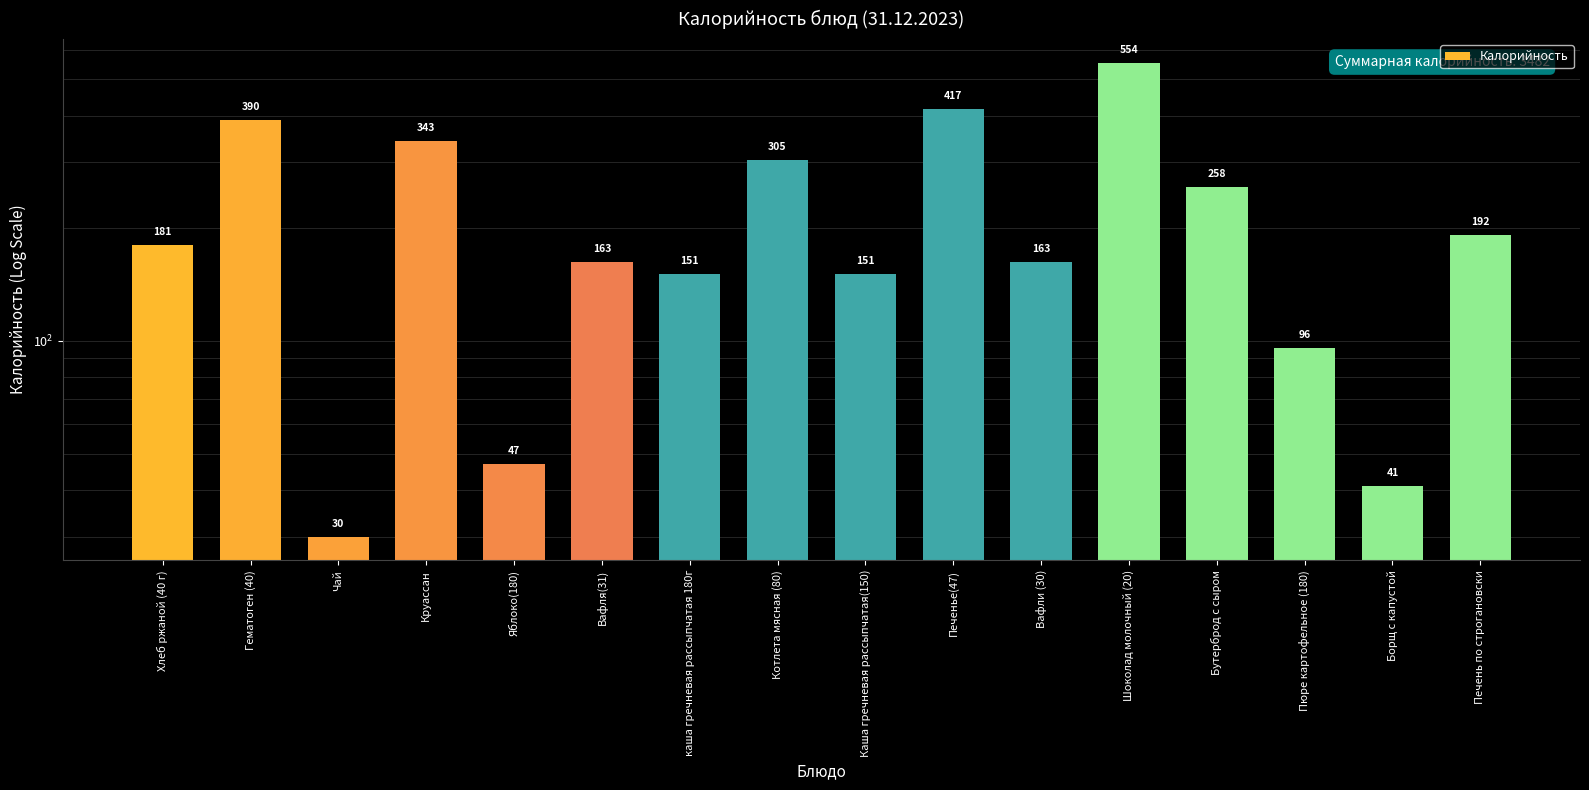

Which category has the highest value across all series?

Шоколад молочный (20)